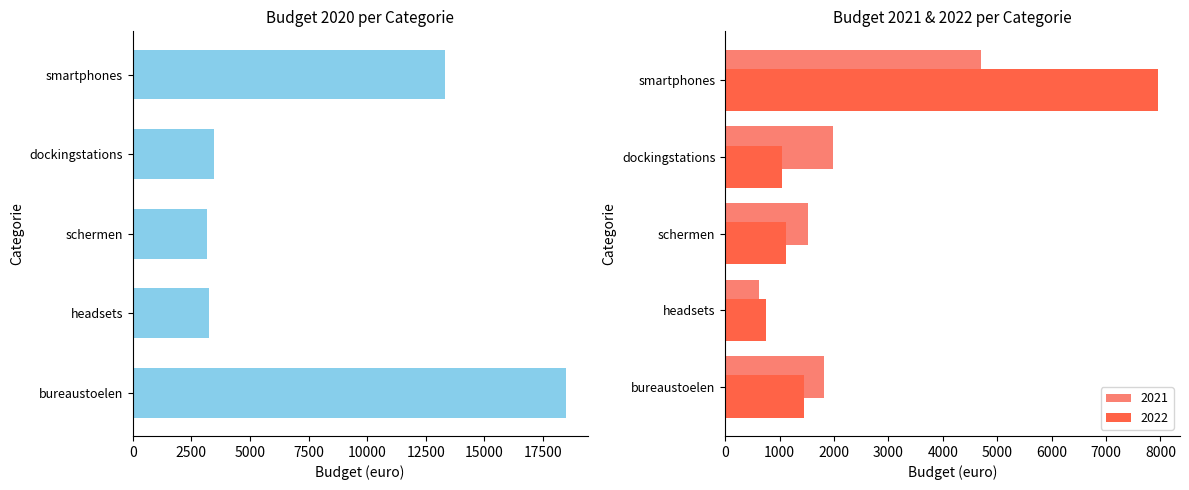

What position from the left is dockingstations?

4